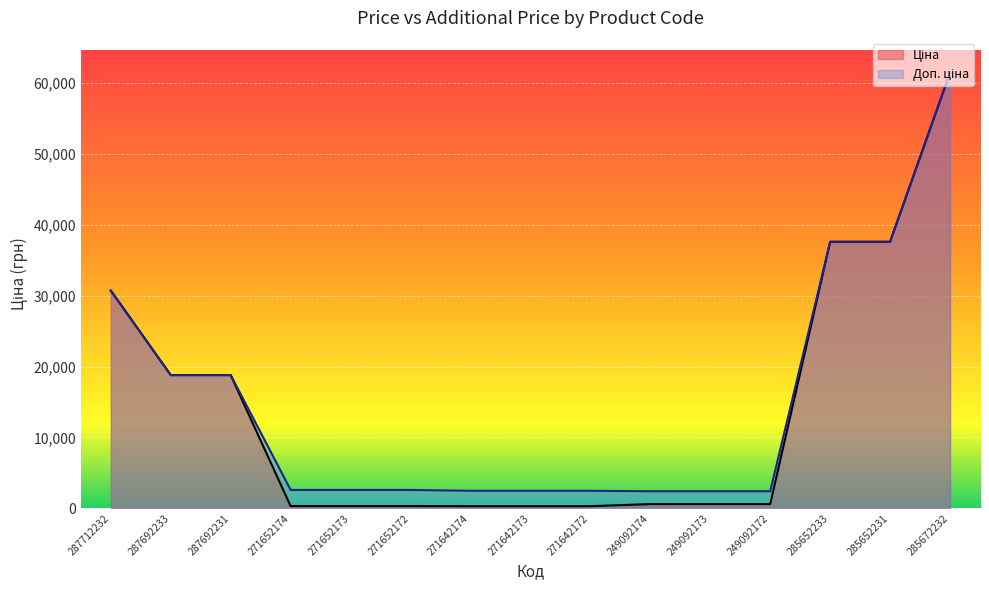

Read the Доп. ціна value at 271642173.

2482.4